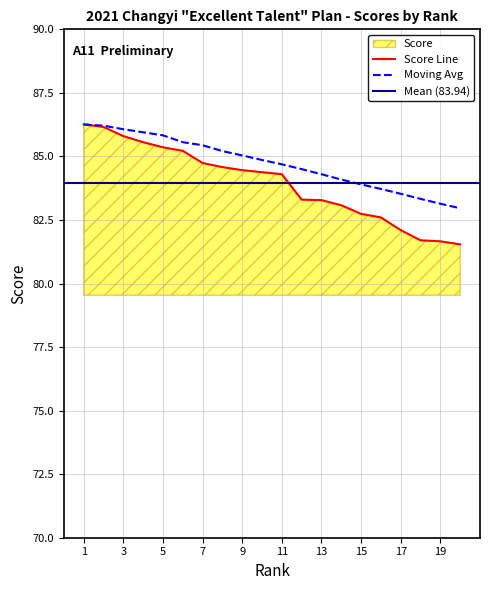

Where does the Score series first go above 84?

1